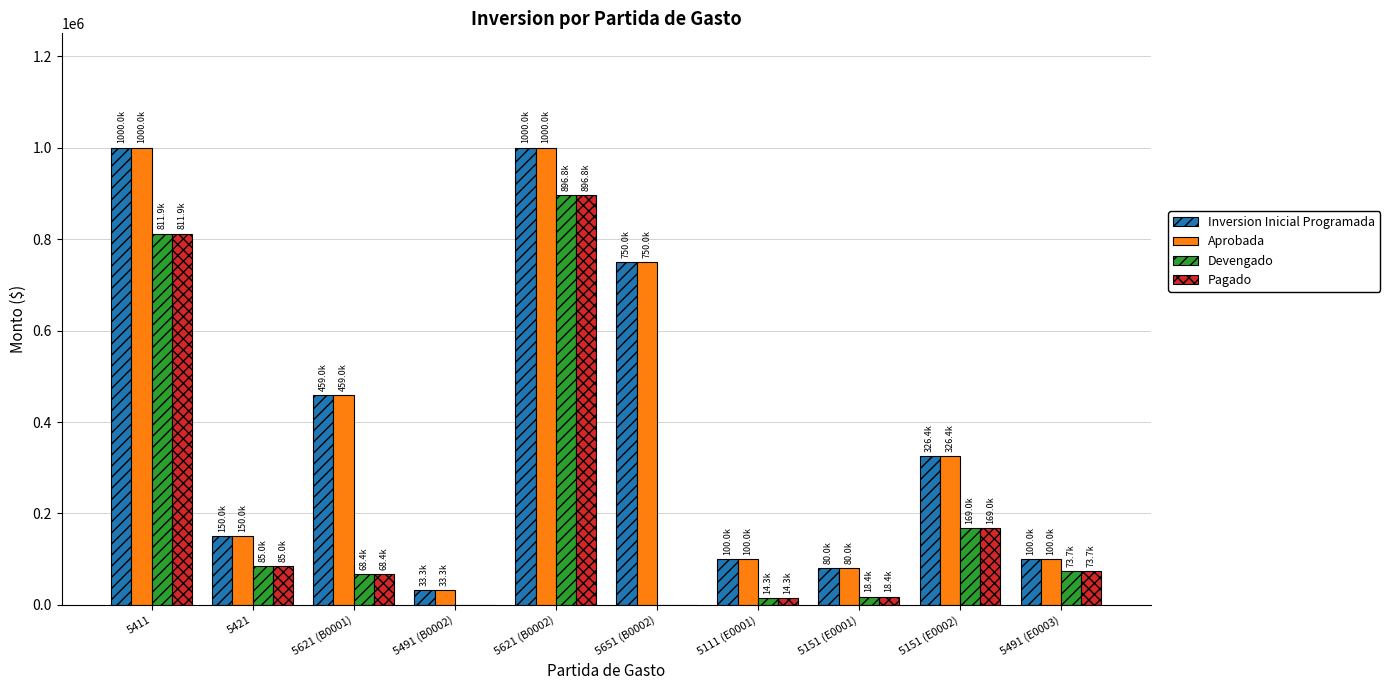

What is the sum of the Devengado values at 5421 and 5621 (B0001)?

153386.8